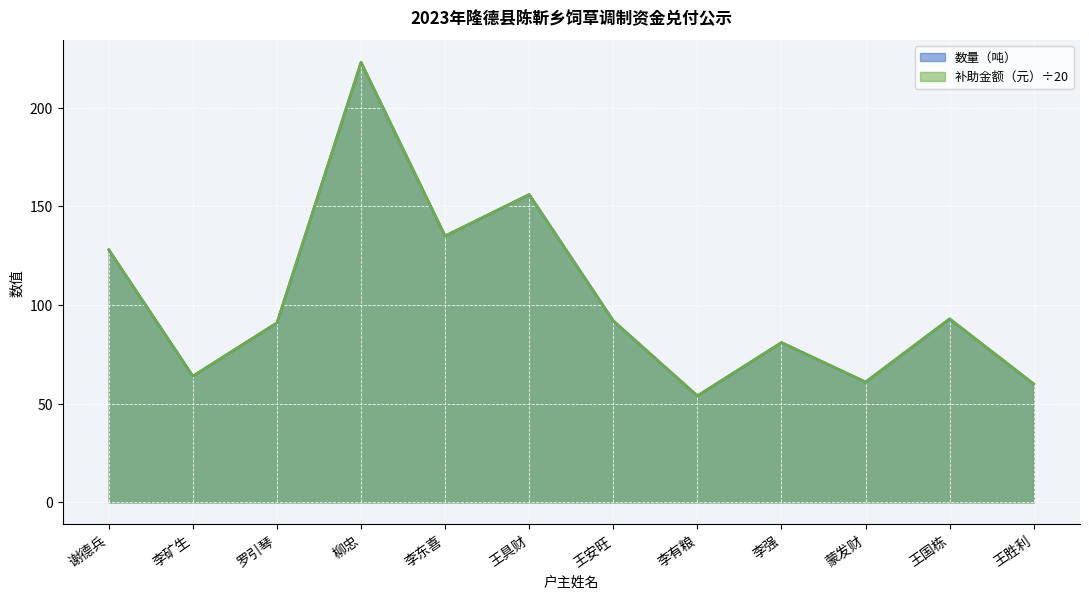

What is the value of the 数量（吨） point at the 4th from the left?

223